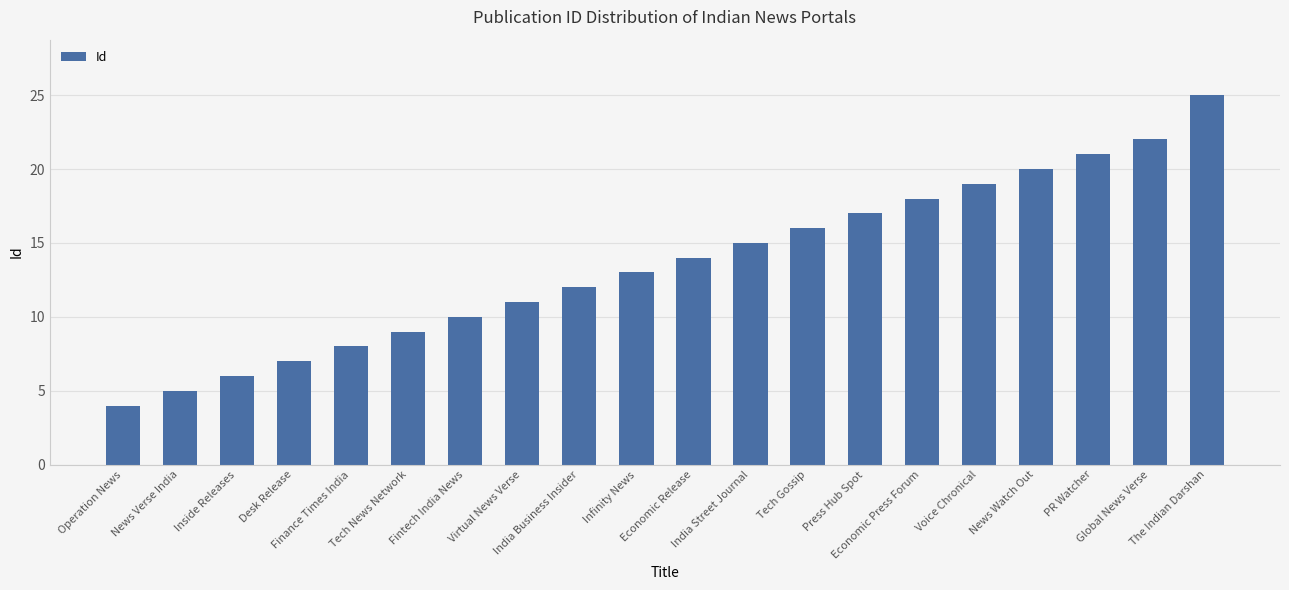

What is the sum of the values at India Street Journal and Economic Release?

29